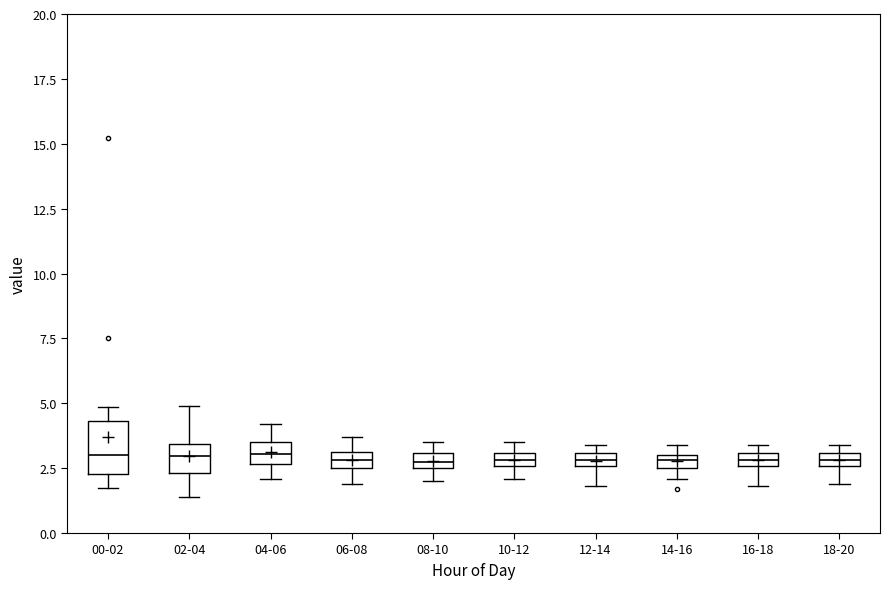

Comparing the boxes themselves (not the whiskers), which one is the tallest?

00-02